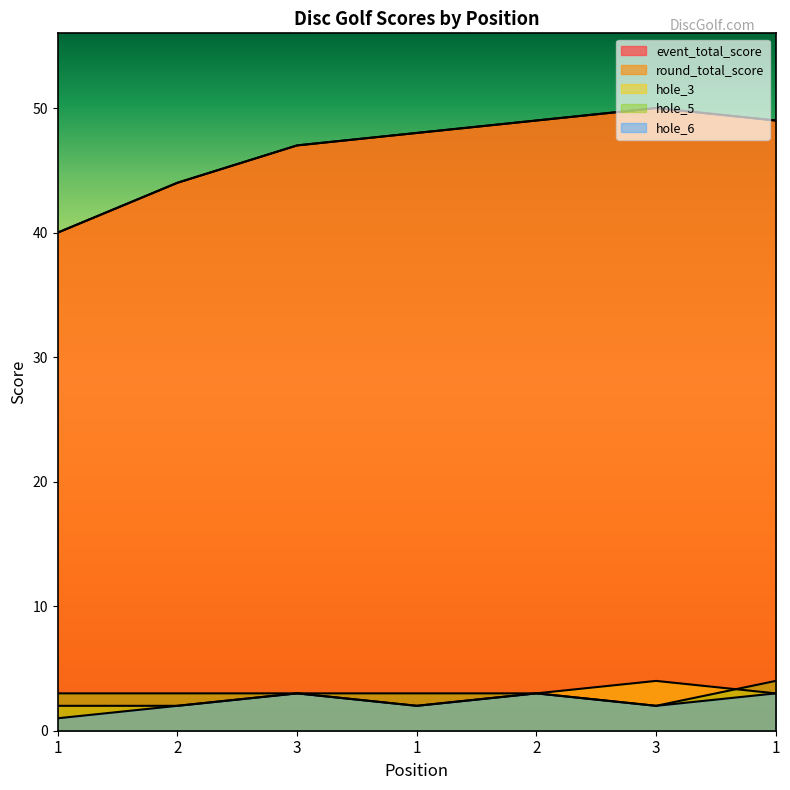

True or false: round_total_score and event_total_score cross at least once.

False